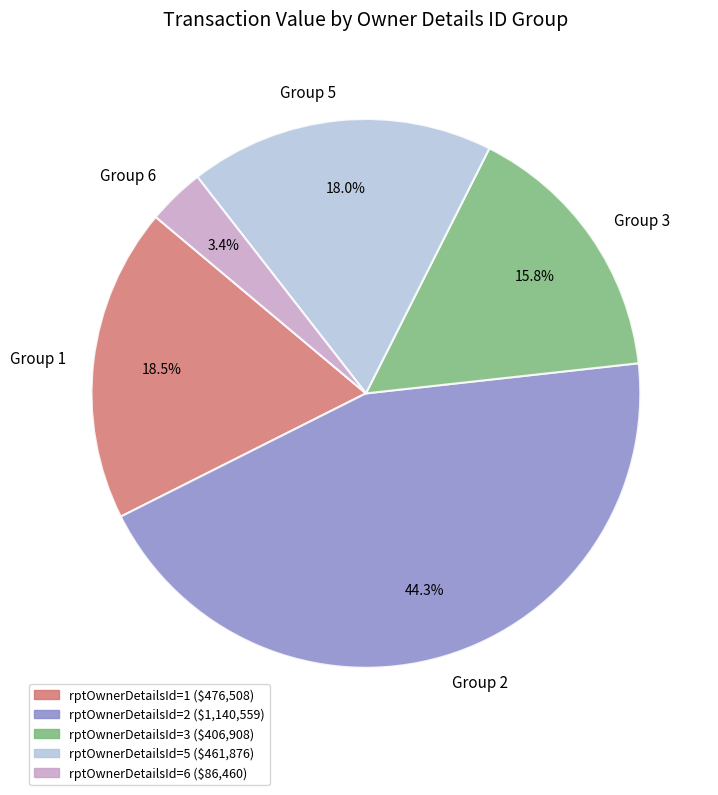

Count the number of slices in the pie.

5